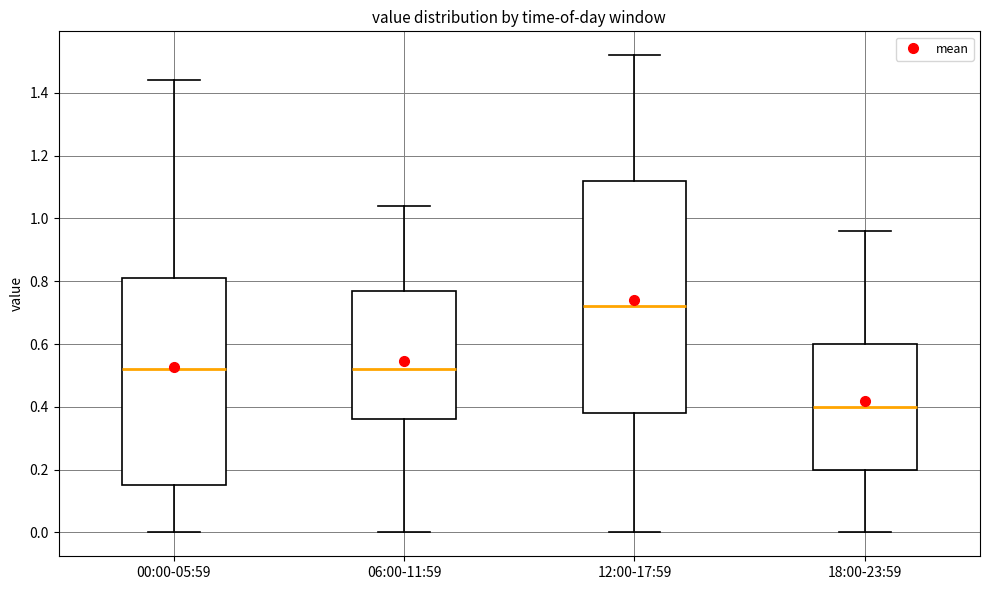

Which box's median line is the lowest?

18:00-23:59